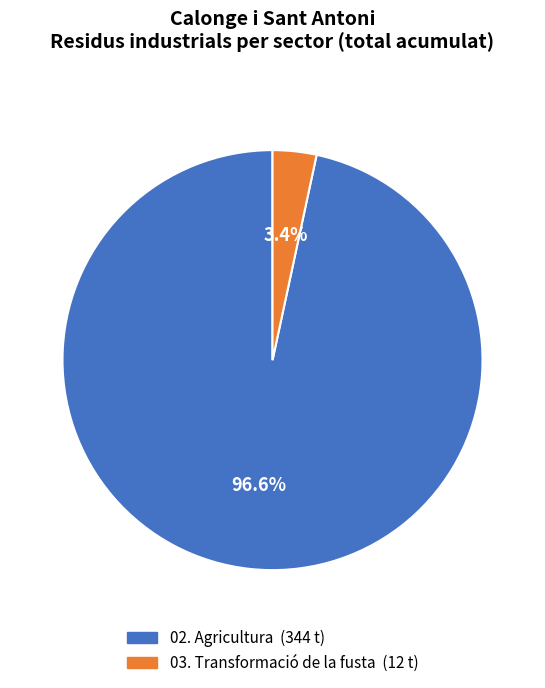

Is there any slice that represents more than half of the pie?

Yes